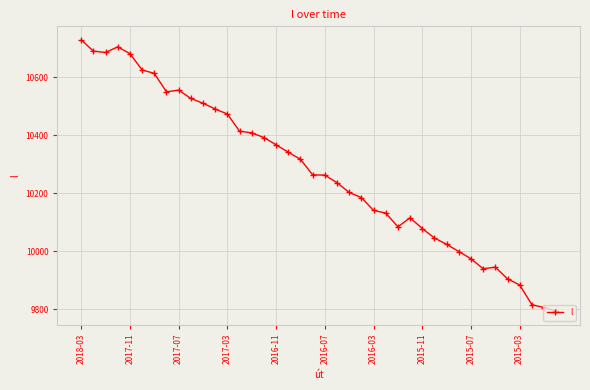

What is the greatest value displayed?

10729.8